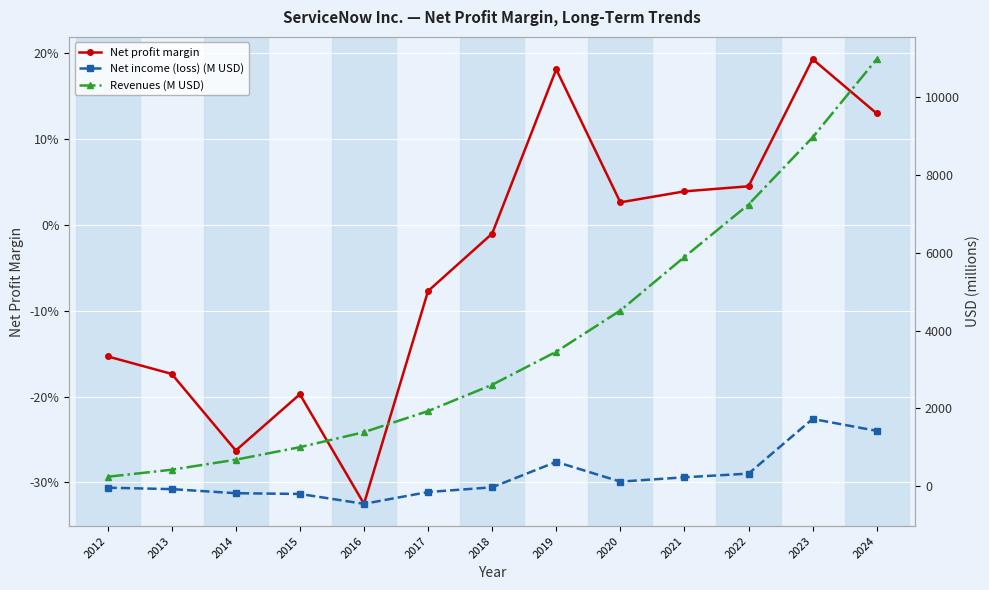

What is the difference between the Revenues (M USD) values at 2022 and 2013?

6820.0